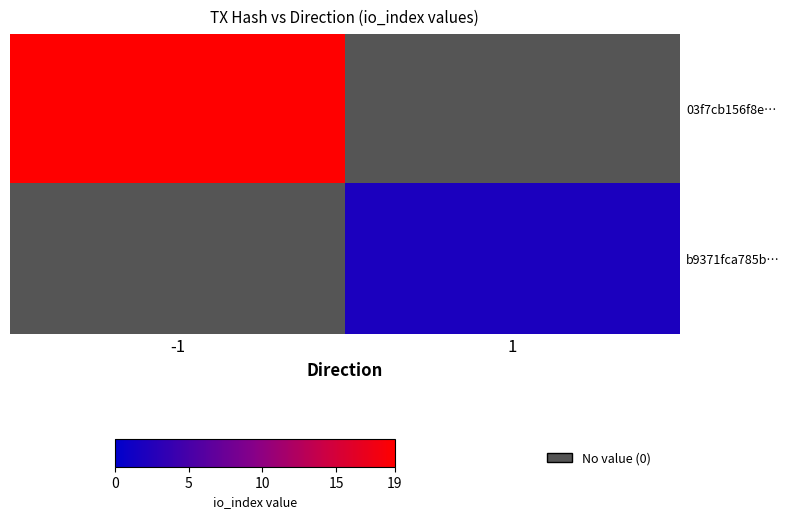

What is the total value across all series at 1?

2